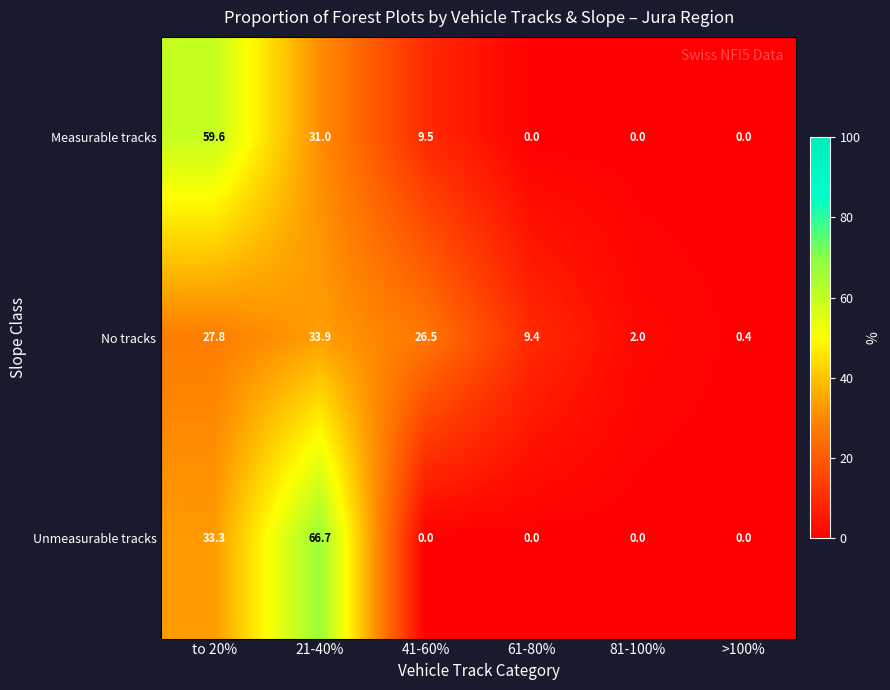

What is the difference between the maximum and minimum values in the No tracks series?

33.5